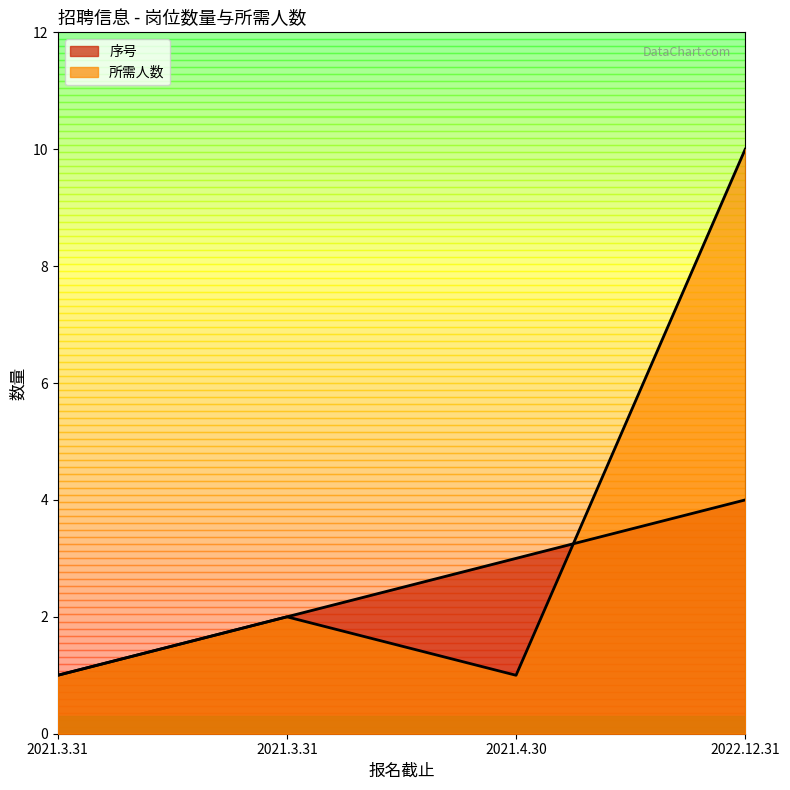

Where do 序号 and 所需人数 first cross each other?

2021.4.30 and 2022.12.31